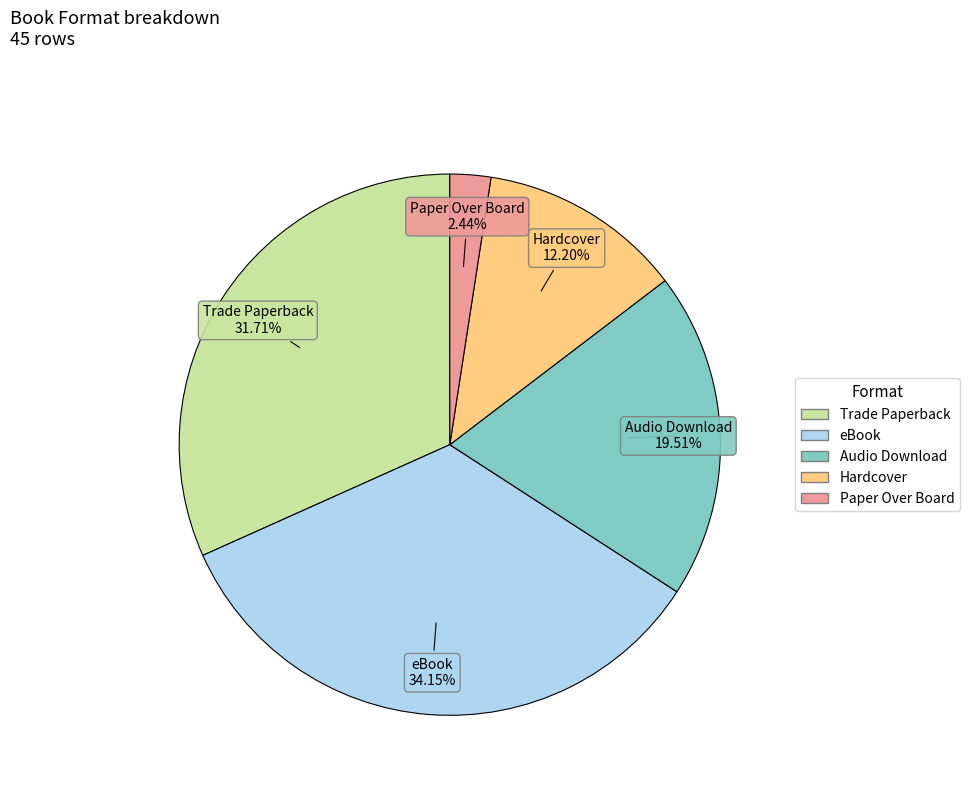

To the nearest percent, what percentage of the pie is Hardcover?

12%